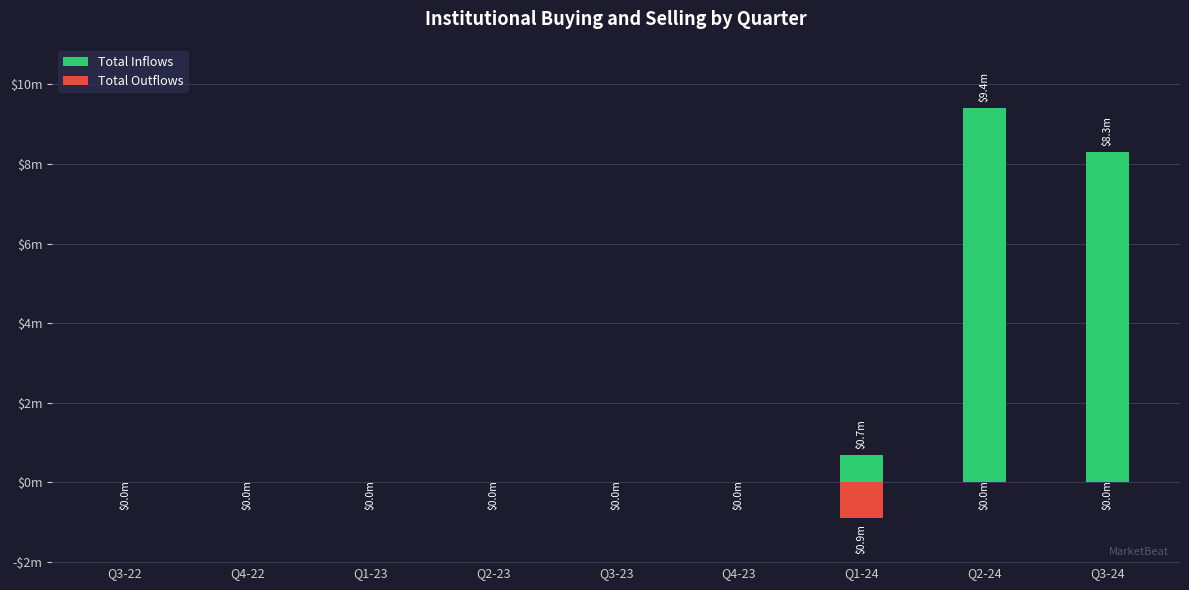

Which series has the largest range (max minus min)?

Total Inflows